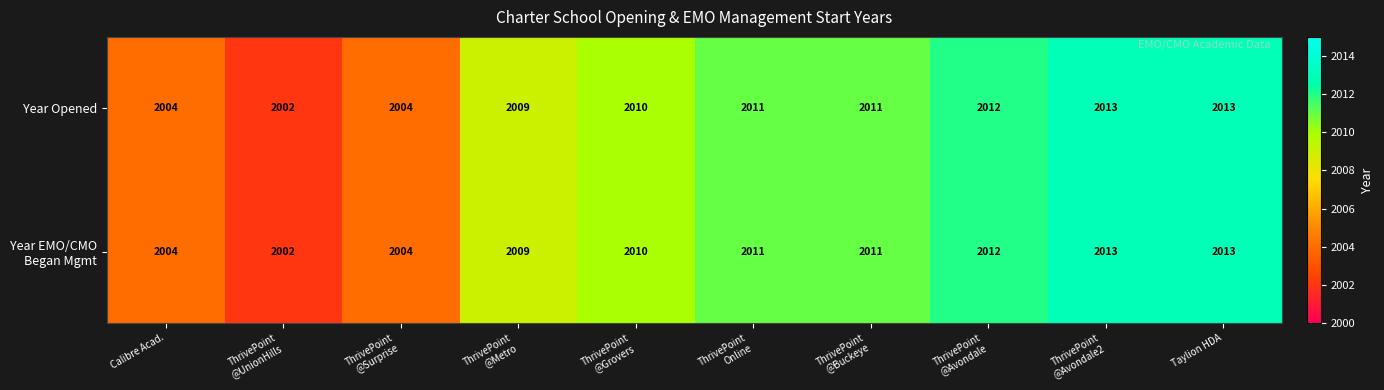

Count the number of data series in this chart.

2